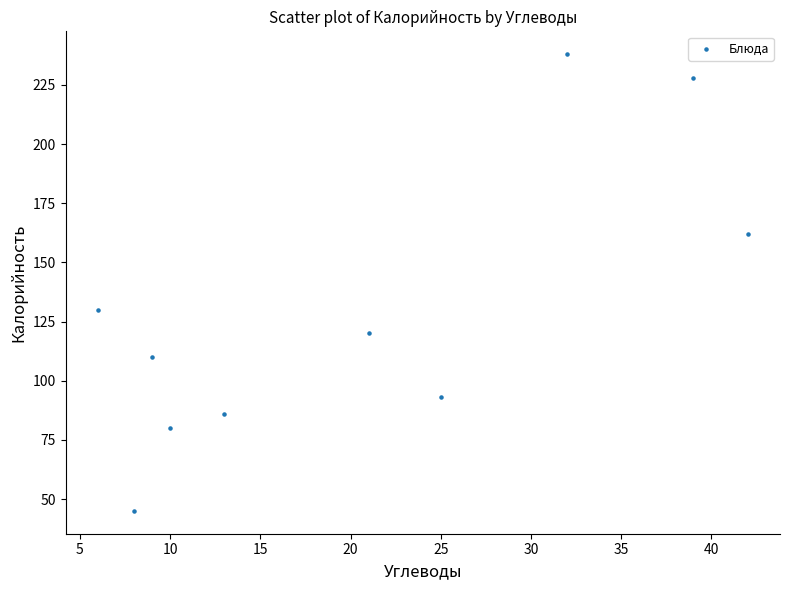

What is the average X value?

20